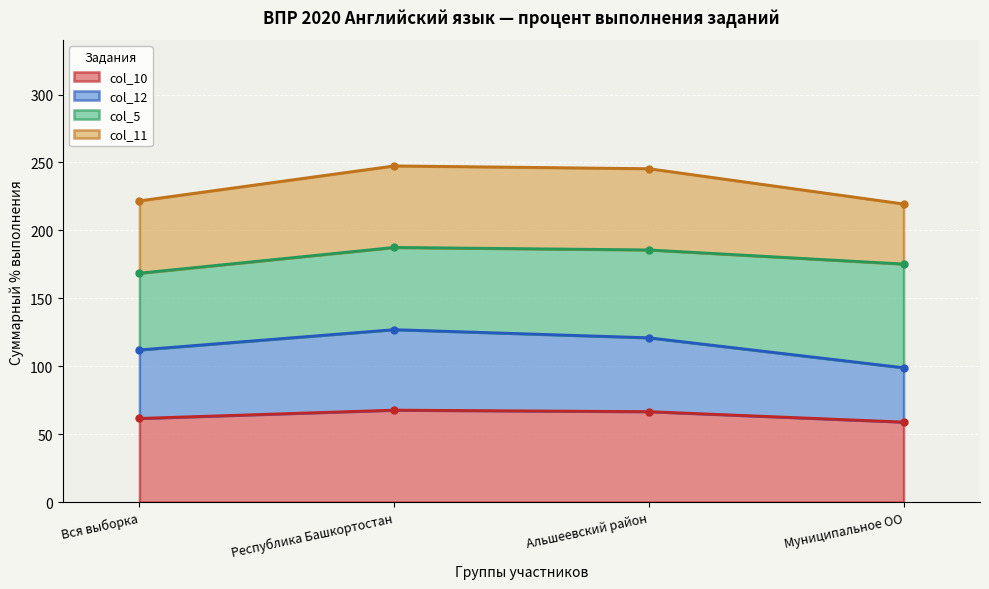

Count the number of categories in the chart.

4